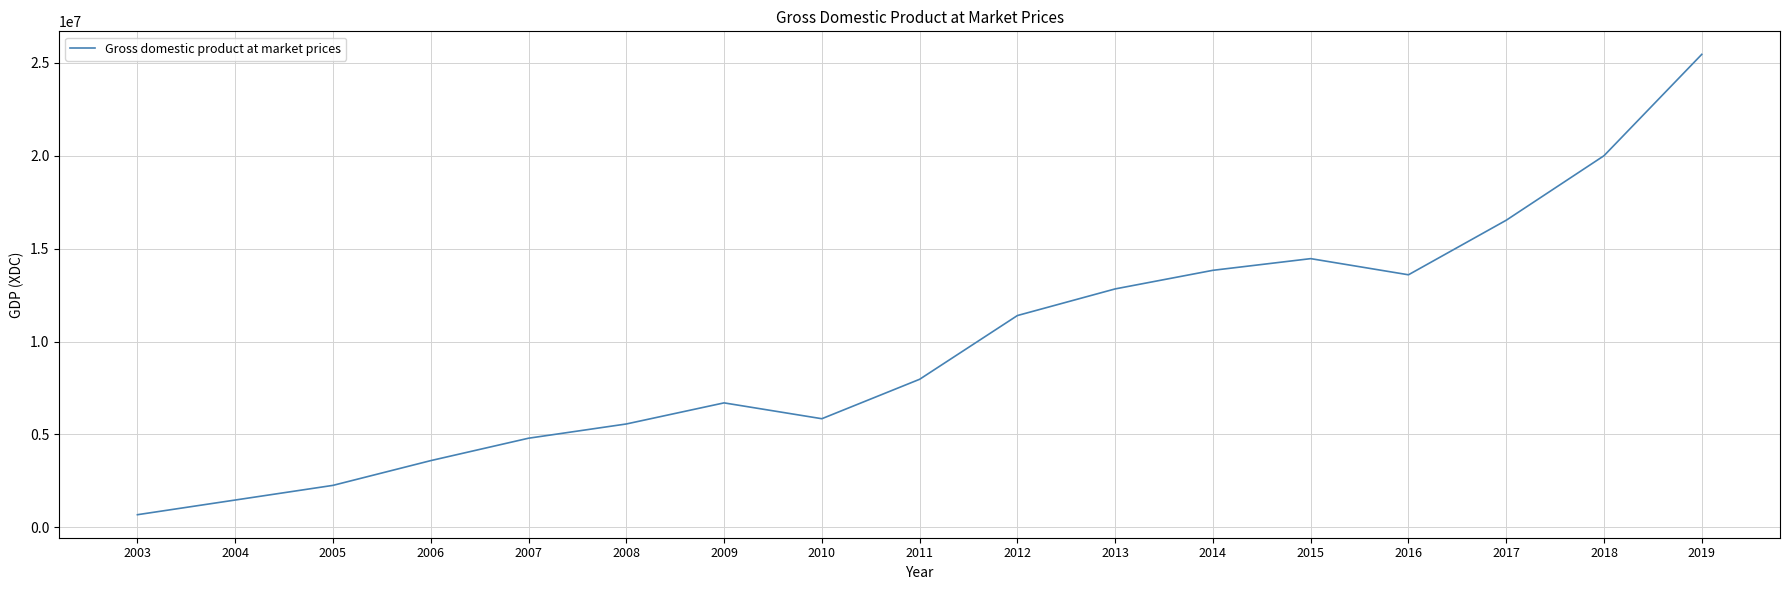

The chart shows a value of 18619542.3 at 2013. True or false?

False